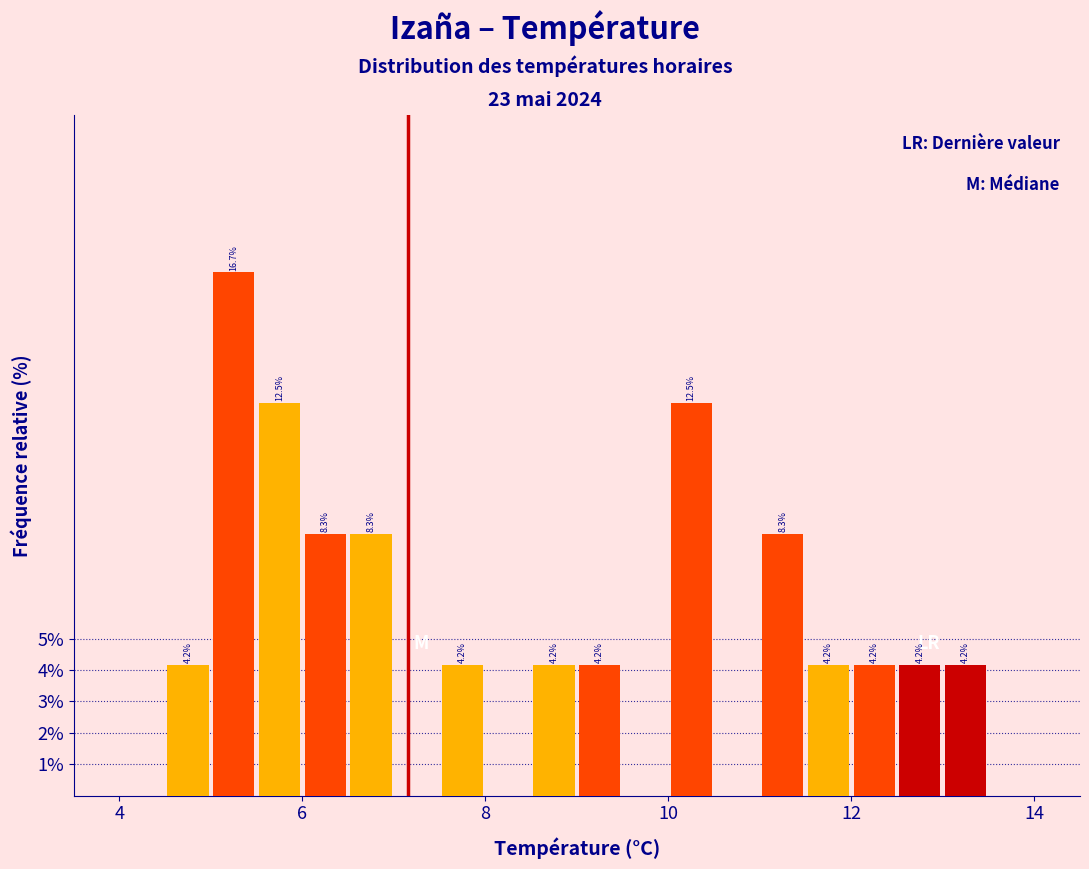

Around what value on the x-axis is the tallest bar? Give the approximate position of its centre, as read against the axis.

5.2